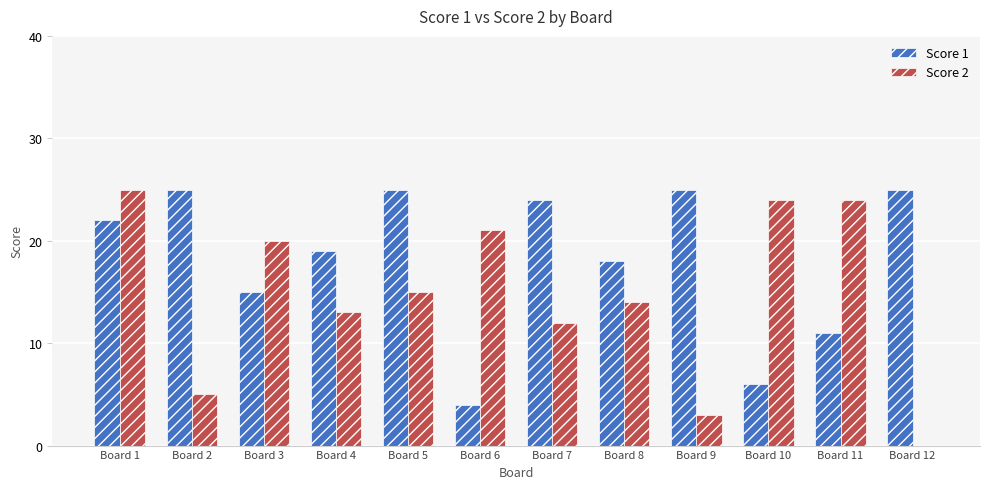

How many values in Score 2 are above zero?

11